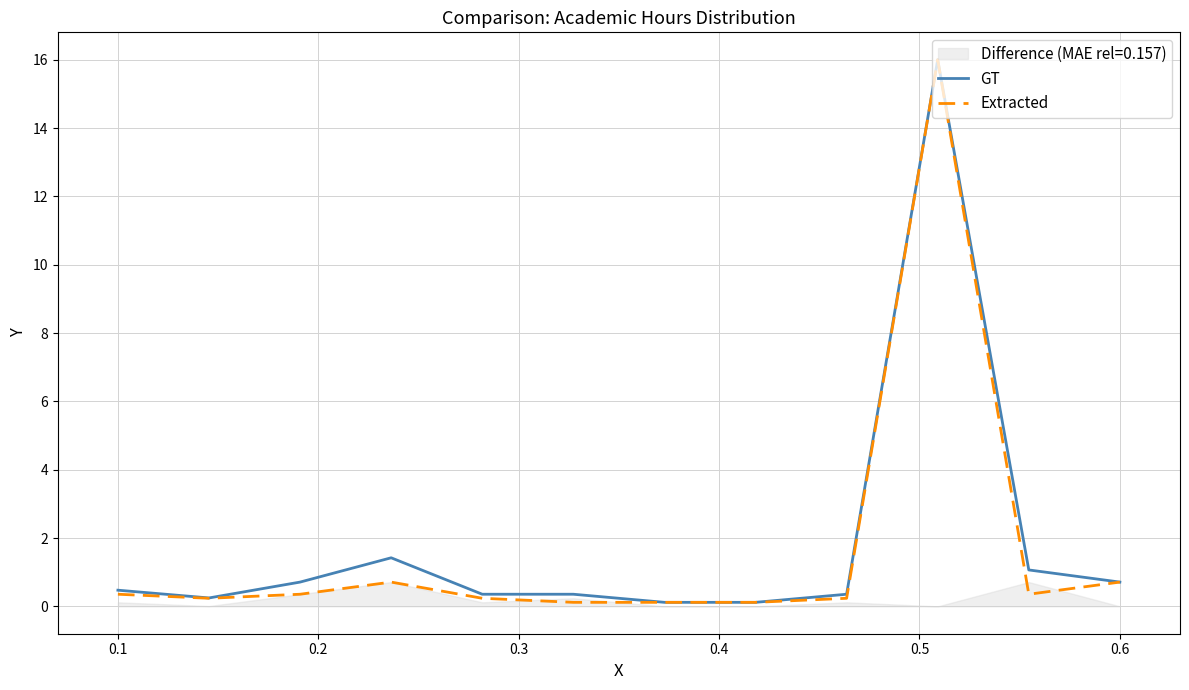

What is the maximum value shown in the chart?

16.0